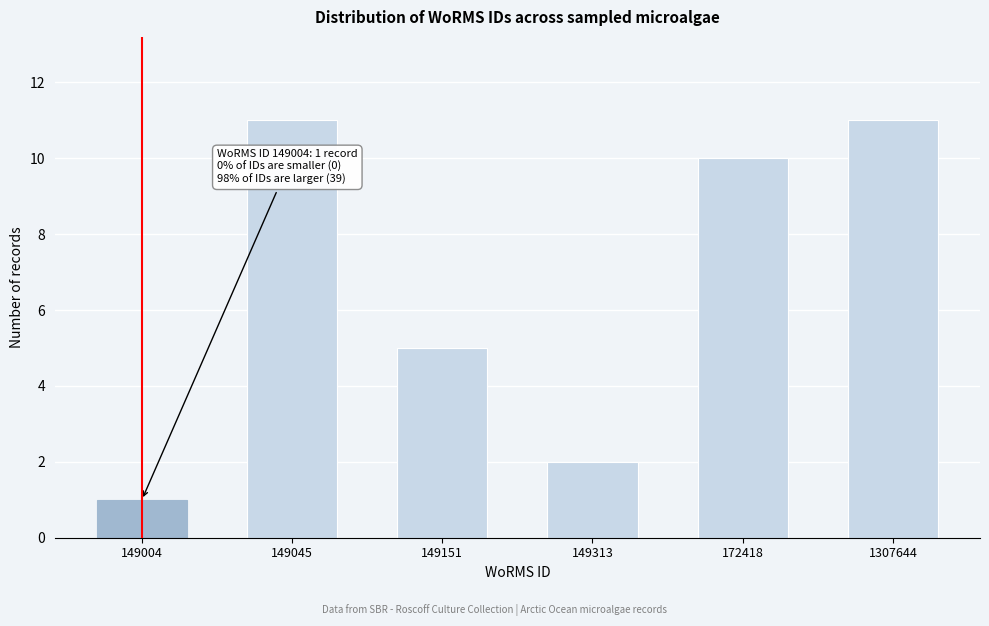

Reading left to right, extract all data points from this chart.

1	11	5	2	10	11